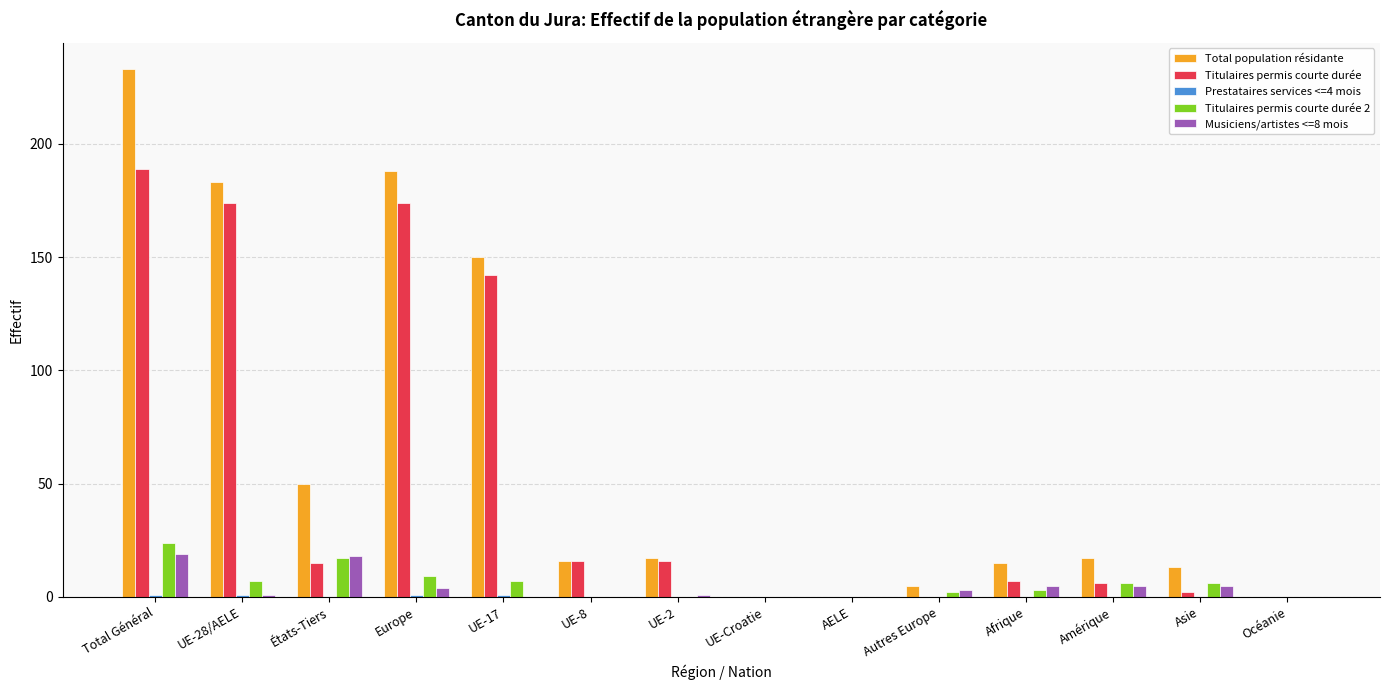

Is it true that Titulaires permis courte durée 2 equals 7 at États-Tiers?

False